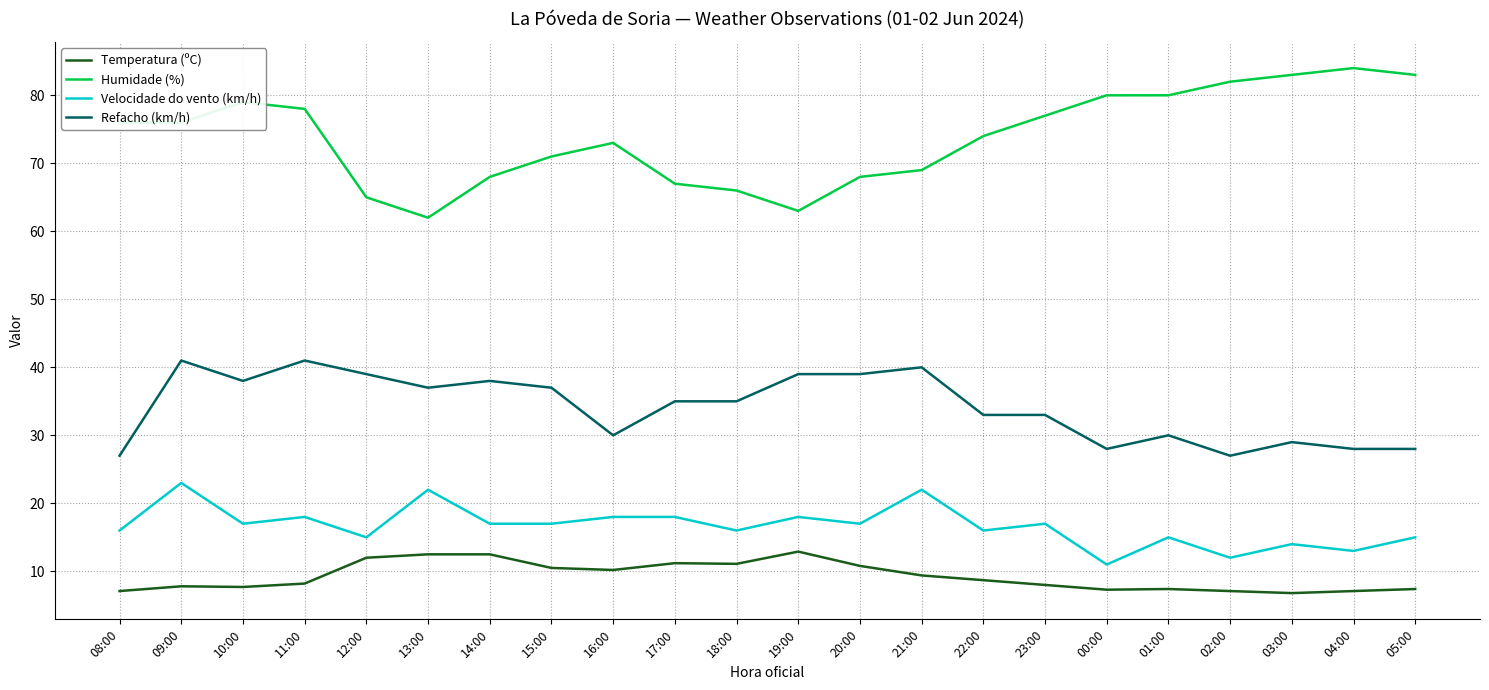

What is the difference between the maximum and second lowest values in the Refacho (km/h) series?

14.0